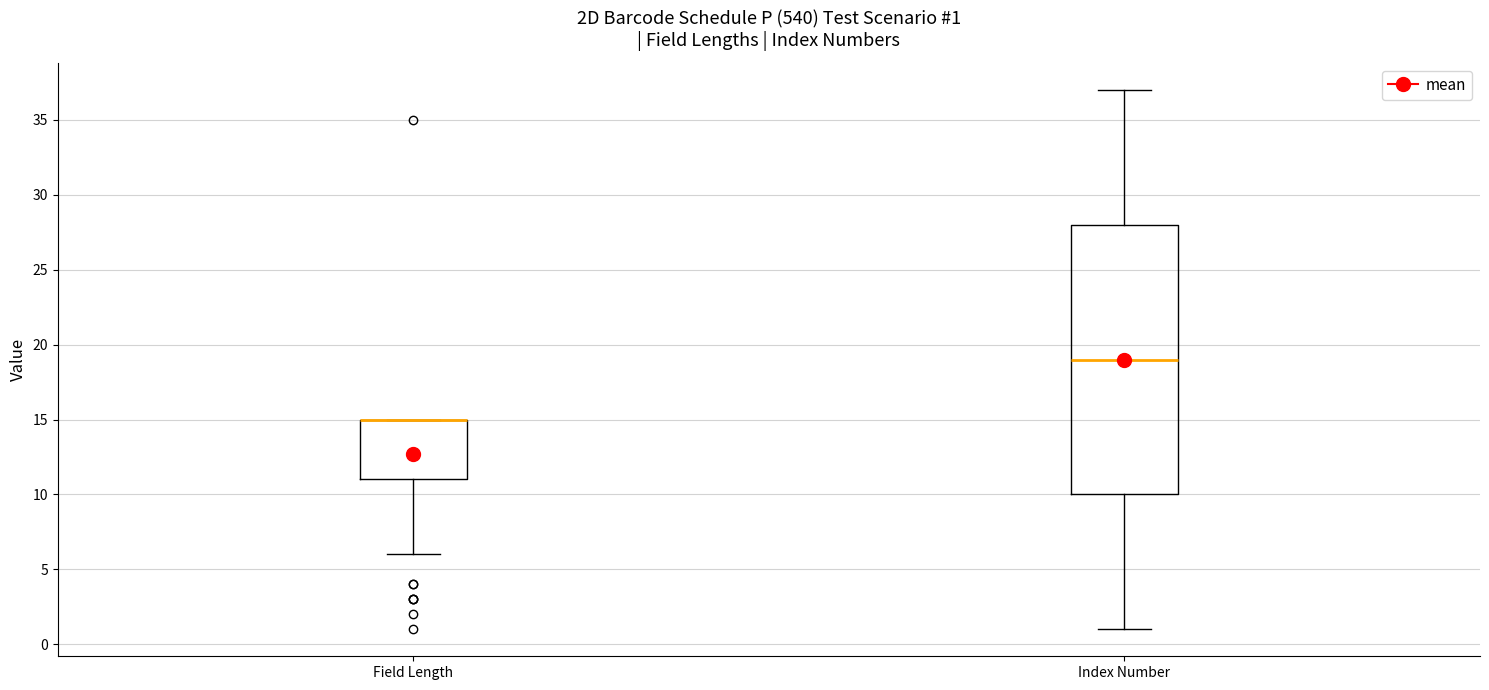

Which box is the tallest, from its lower edge to its upper edge?

Index Number